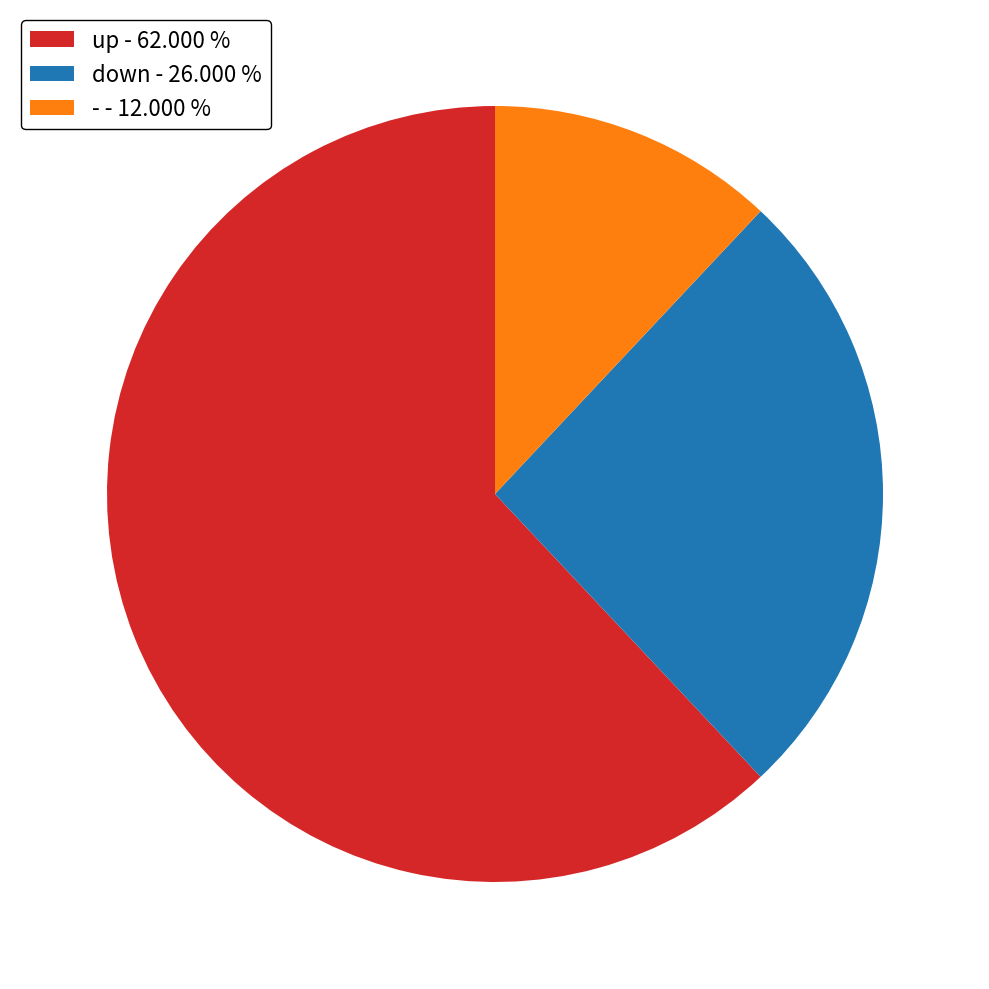

How many slices are in this pie chart?

3